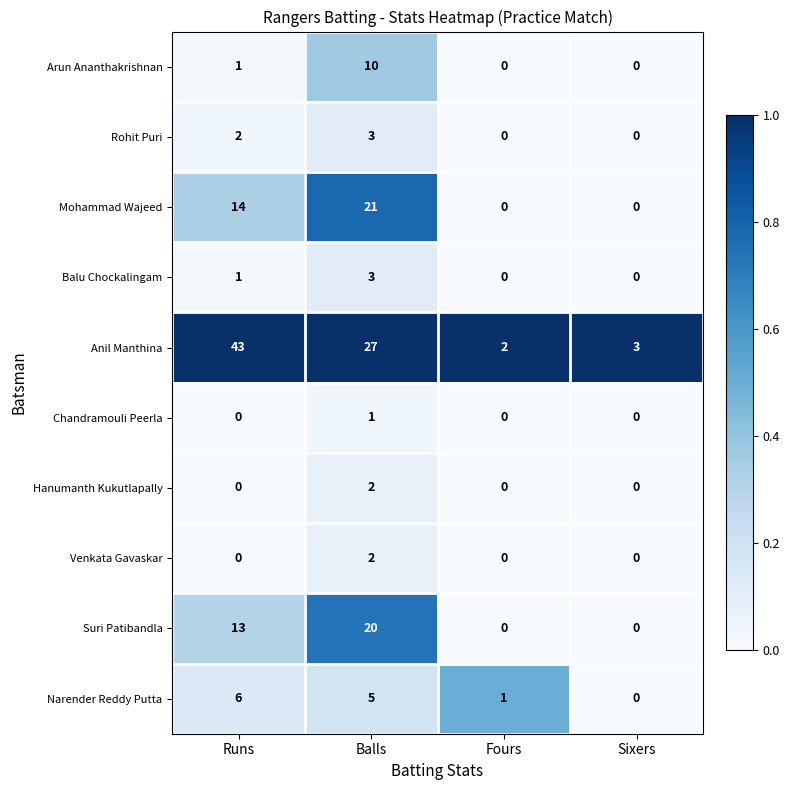

The value of Balu Chockalingam at Fours is -2. True or false?

False